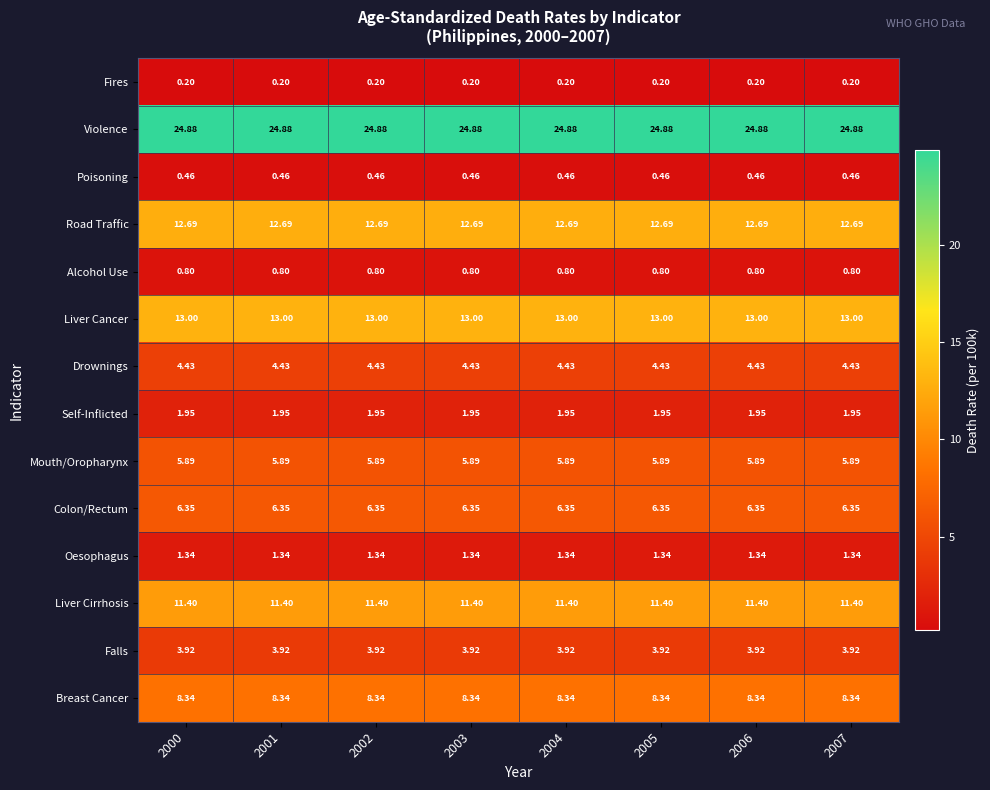

Which series has the largest total across all categories?

Violence